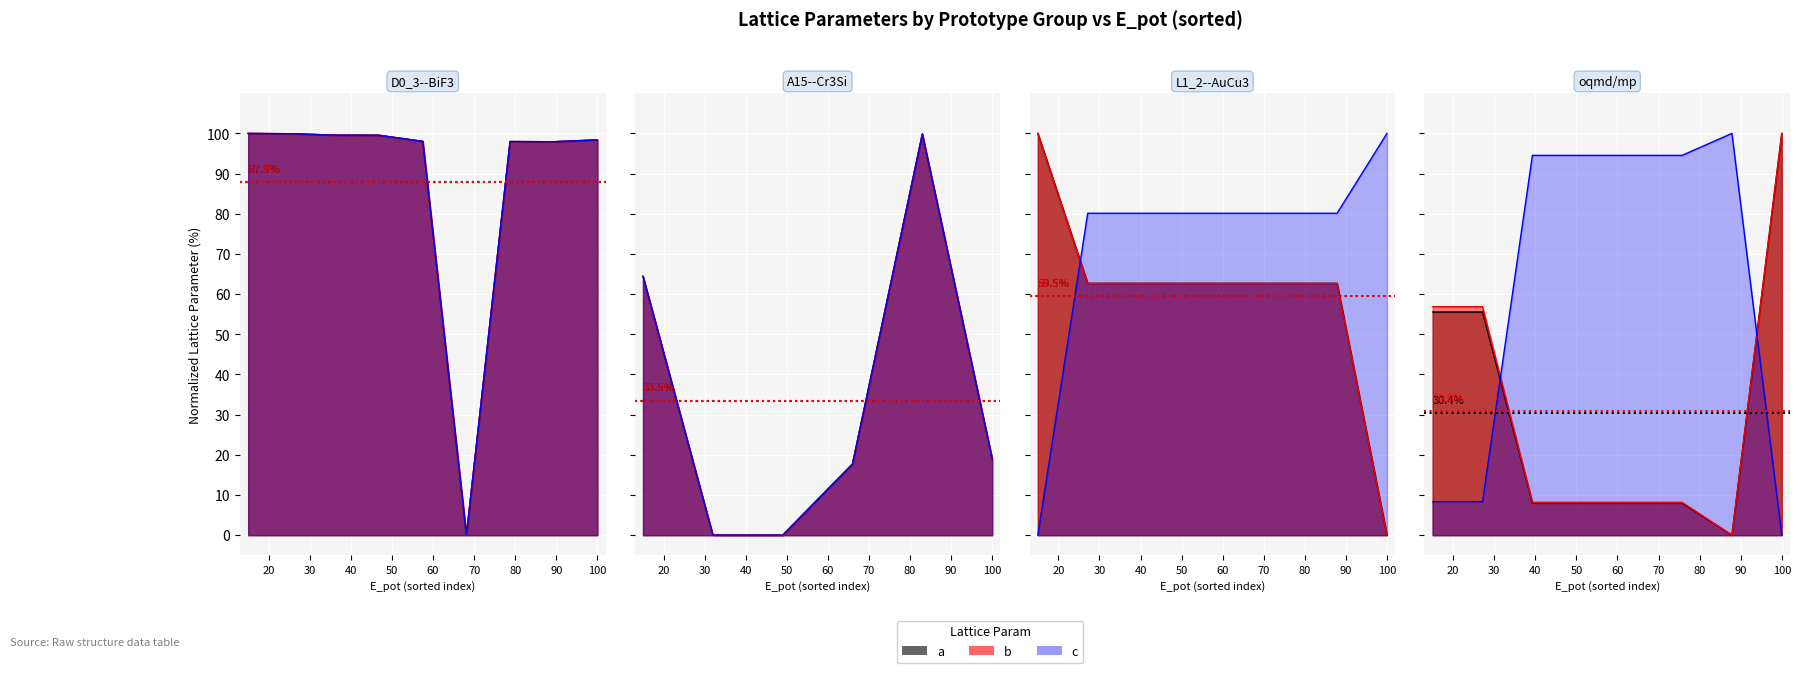

Rank the series by their maximum value, from highest to lowest.

a, b, c